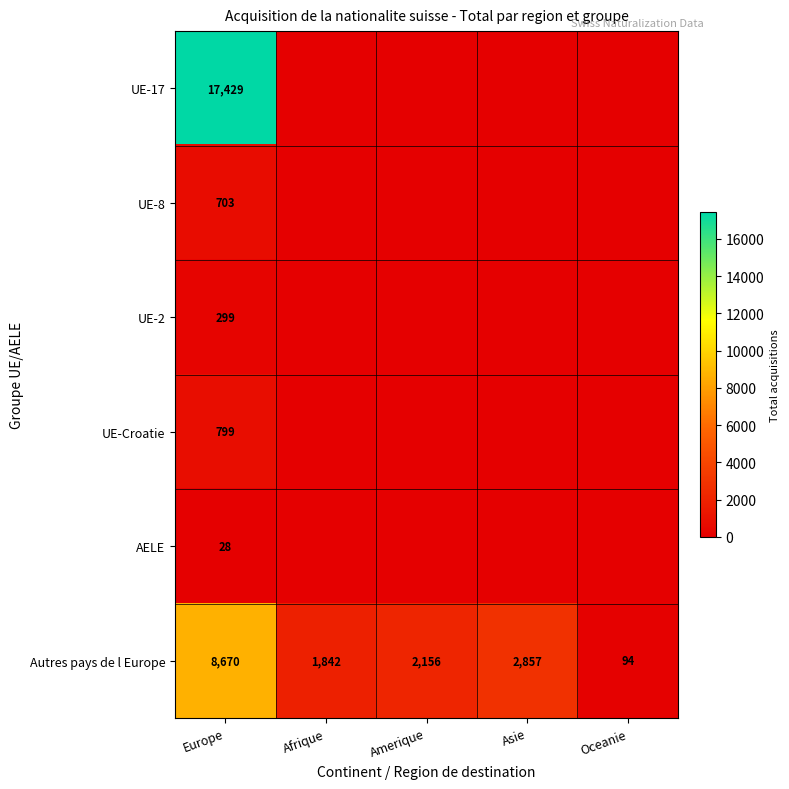

Is it true that UE-Croatie equals 799 at Europe?

True